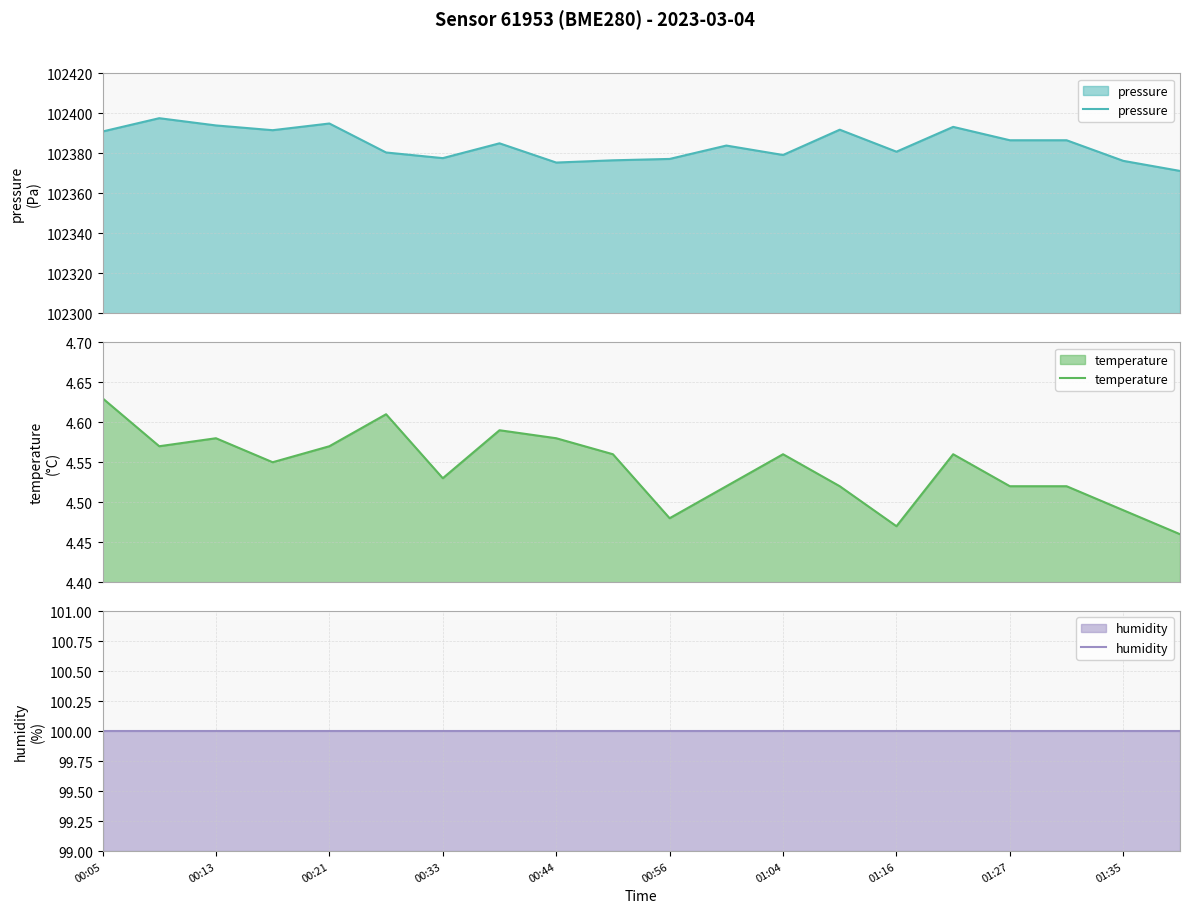

Reading left to right, extract all data points from this chart.

pressure: 102390.9	102397.6	102393.9	102391.6	102394.9	102380.4	102377.6	102385.0	102375.4	102376.5	102377.2	102383.9	102379.2	102391.8	102380.8	102393.2	102386.5	102386.5	102376.2	102371.2
temperature: 4.6	4.6	4.6	4.5	4.6	4.6	4.5	4.6	4.6	4.6	4.5	4.5	4.6	4.5	4.5	4.6	4.5	4.5	4.5	4.5
humidity: 100.0	100.0	100.0	100.0	100.0	100.0	100.0	100.0	100.0	100.0	100.0	100.0	100.0	100.0	100.0	100.0	100.0	100.0	100.0	100.0